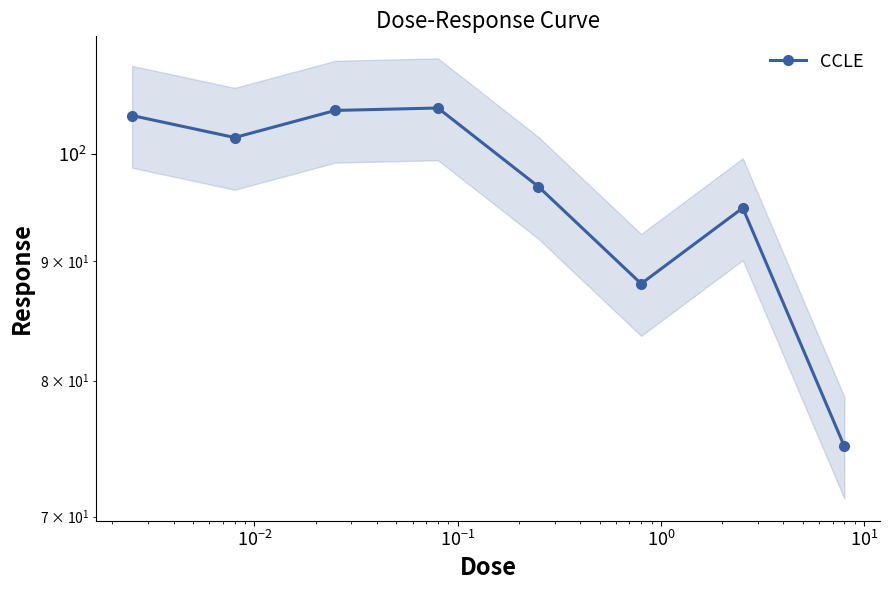

True or false: the data has more than 1 interior local peaks.

True